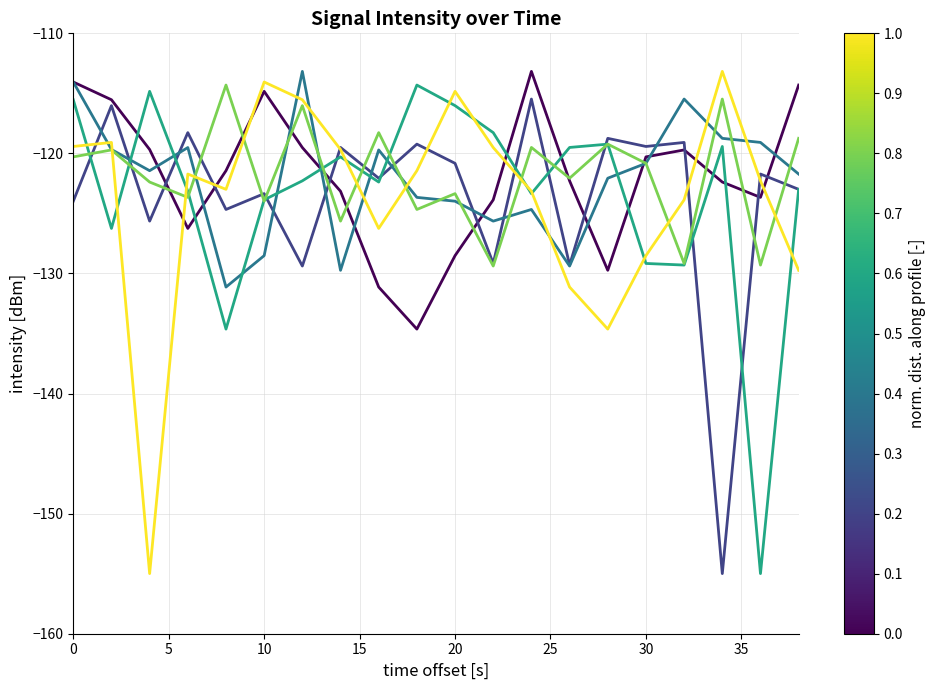

How many categories are shown in the chart?

20